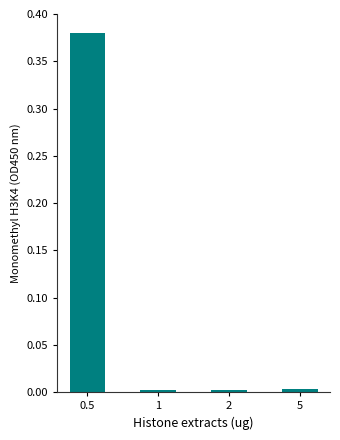

What is the average value?

0.1